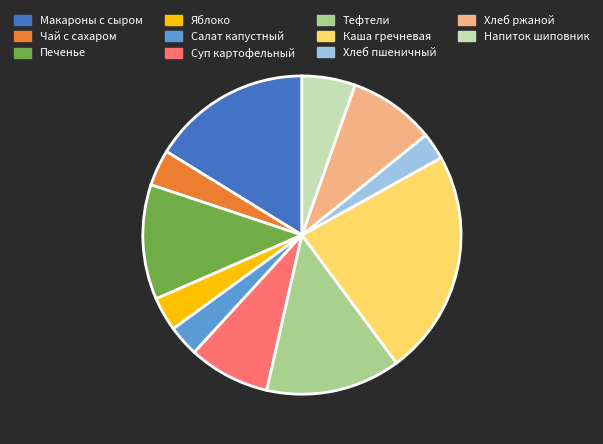

Is there any slice that represents more than half of the pie?

No